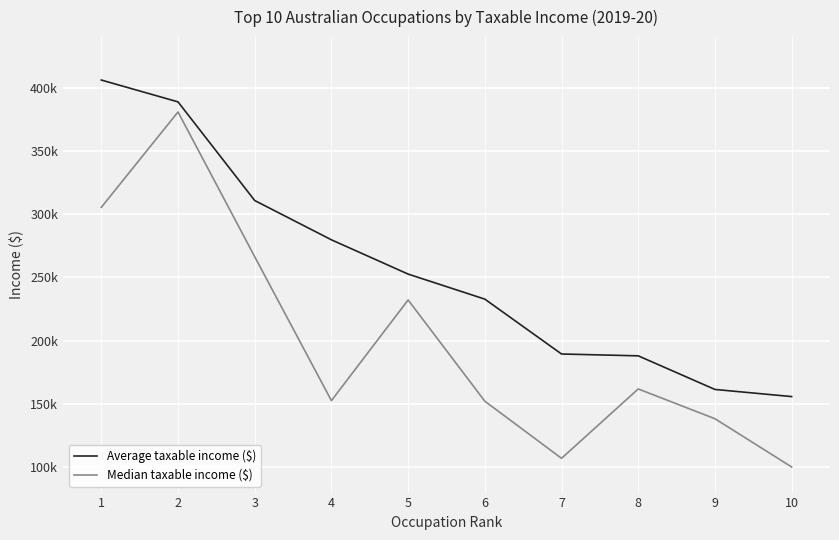

Is this an area chart (filled region under the line)?

No